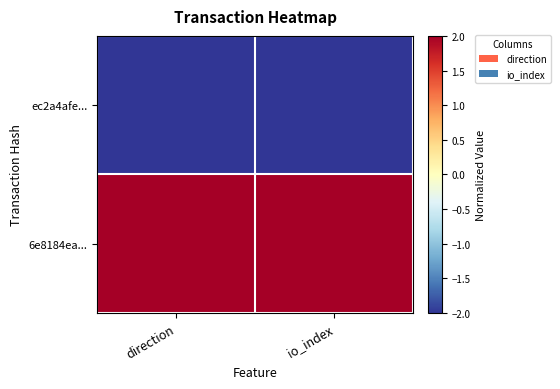

Reading left to right, transcribe all the data shown in this chart.

ec2a4afe...: direction=-2	io_index=-2
6e8184ea...: direction=2	io_index=2